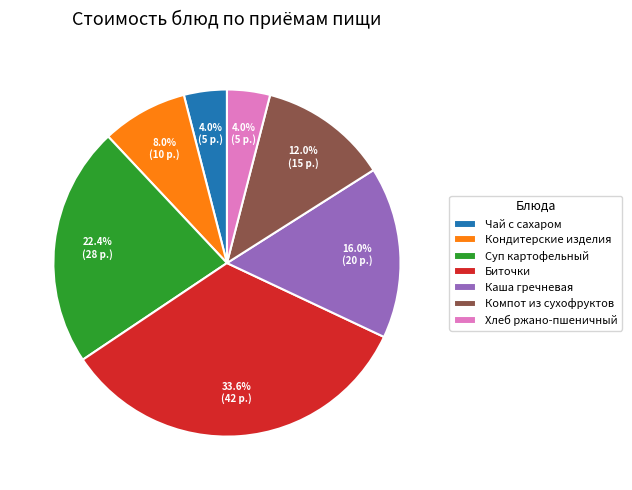

Approximately how many times larger is the value at Компот из сухофруктов compared to Кондитерские изделия?

1.5